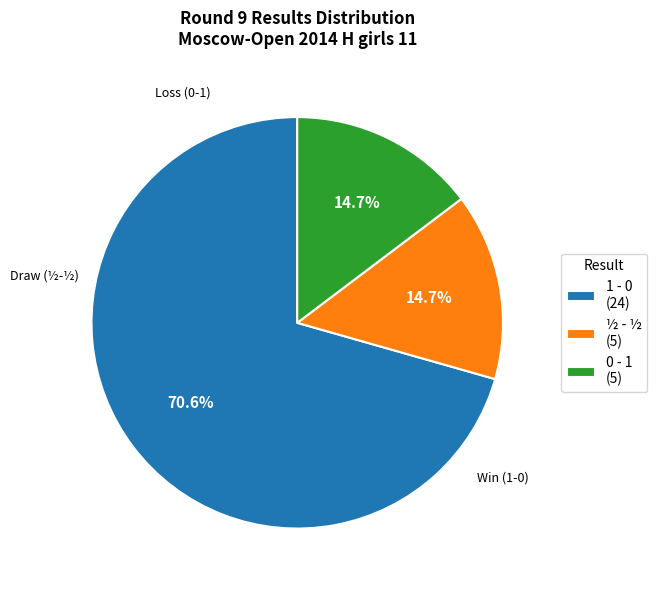

What percentage is NOT represented by 0 - 1?

85.3%